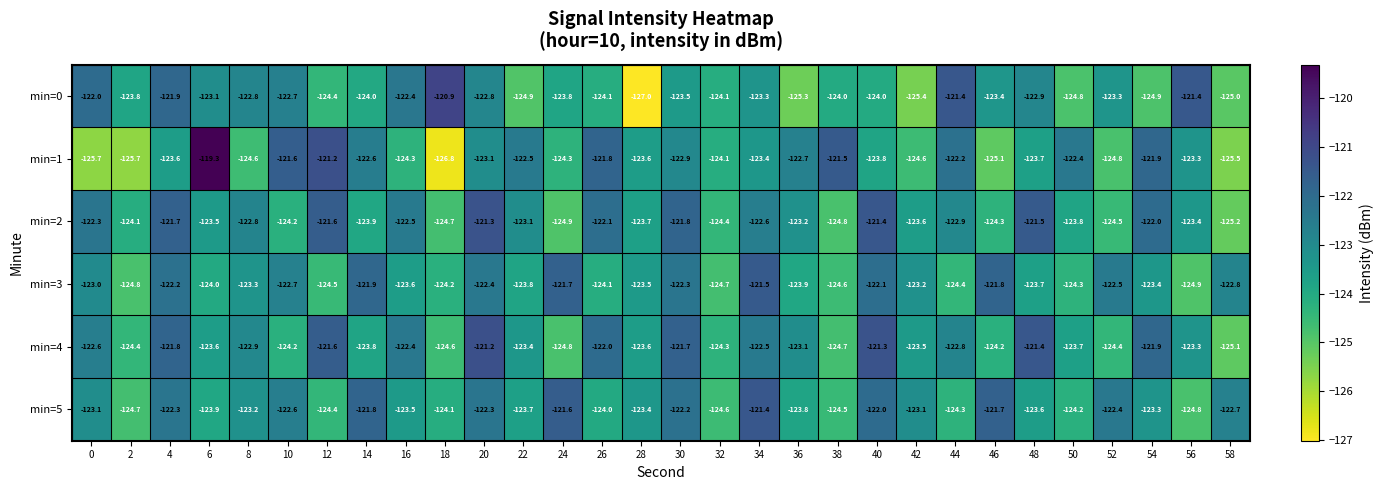

The value of min=3 at 8 is -123.3. True or false?

True